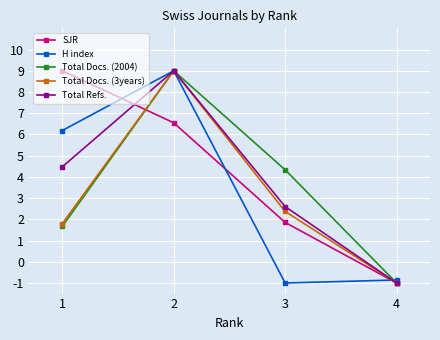

The value of Total Docs. (2004) at 3 is 4.3. True or false?

True